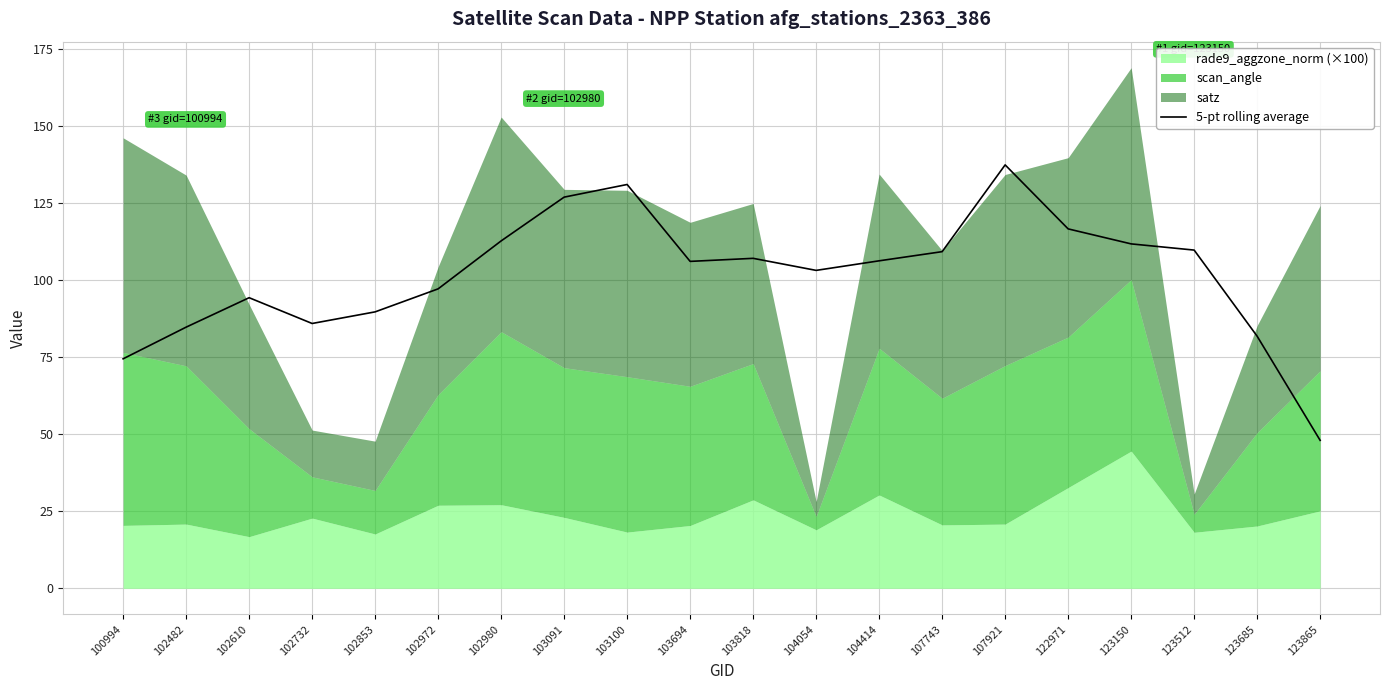

What is the change in value from 102853 to 102980?

+23.0